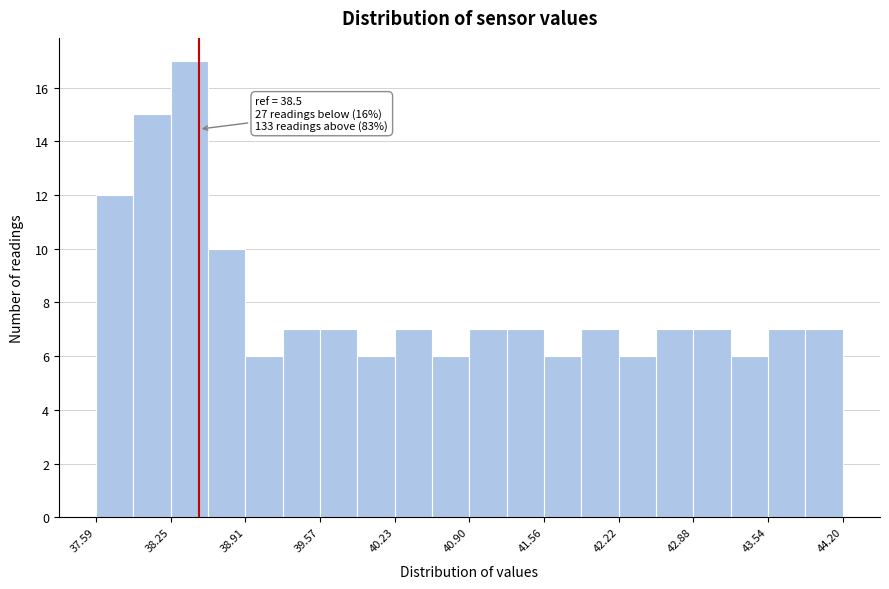

Read against the x-axis, roughly where is the centre of the tallest bar?

38.4